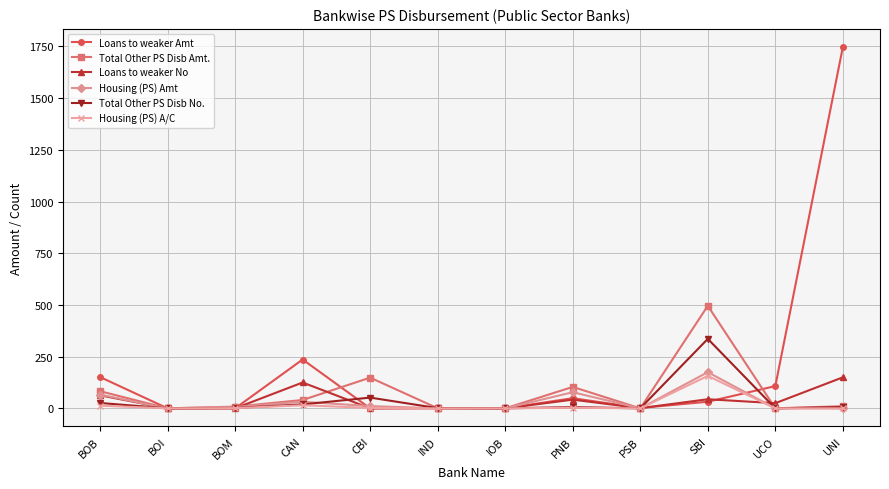

Which series has the largest total across all categories?

Loans to weaker Amt